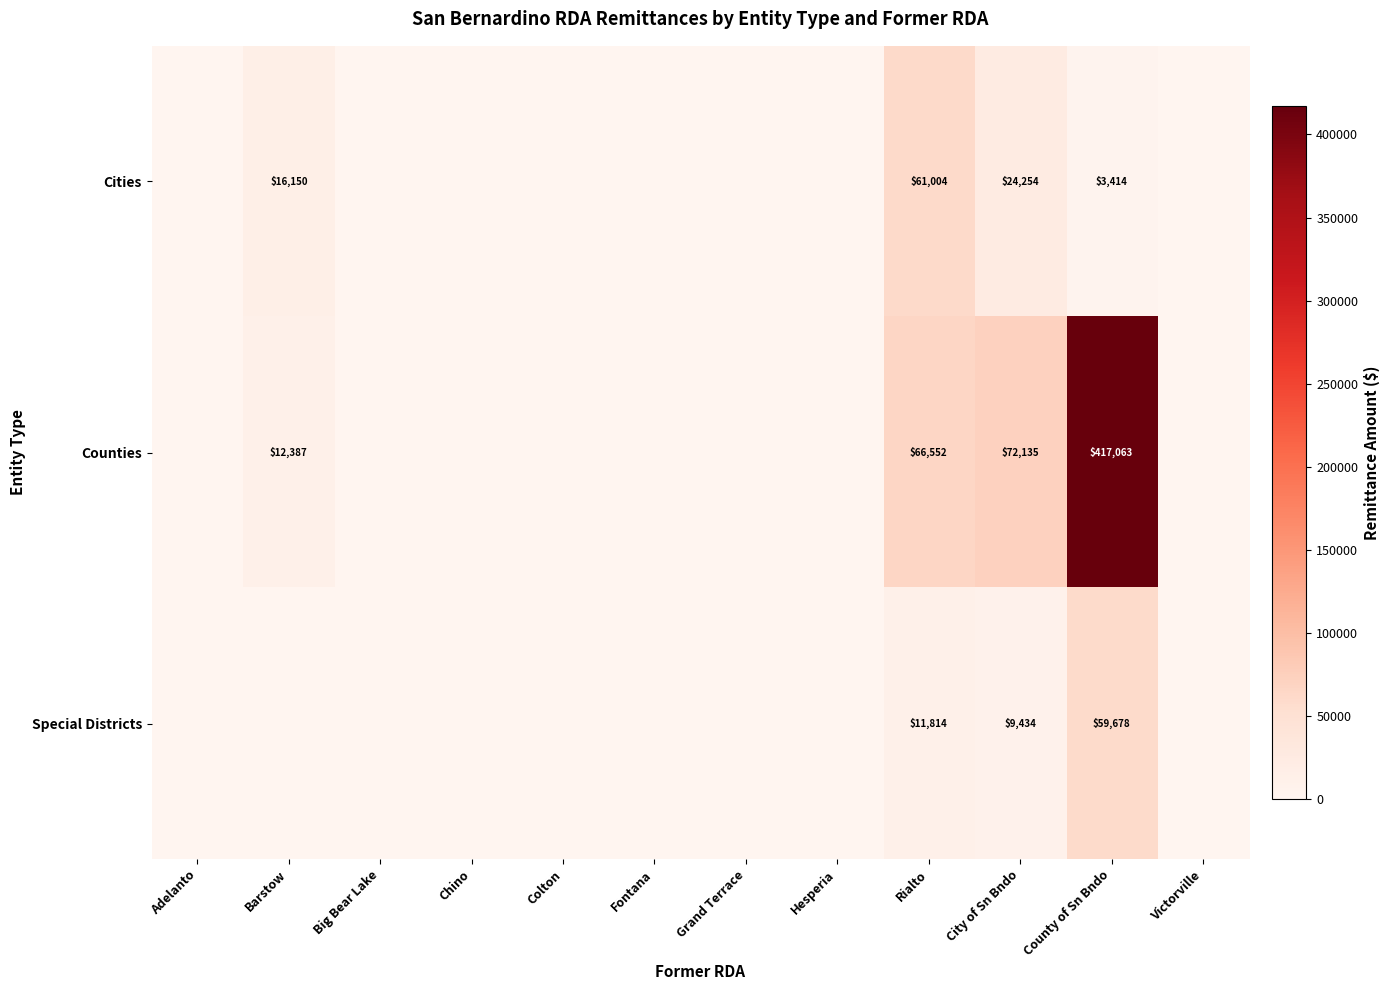

The value of Special Districts at County of Sn Bndo is 102774. True or false?

False